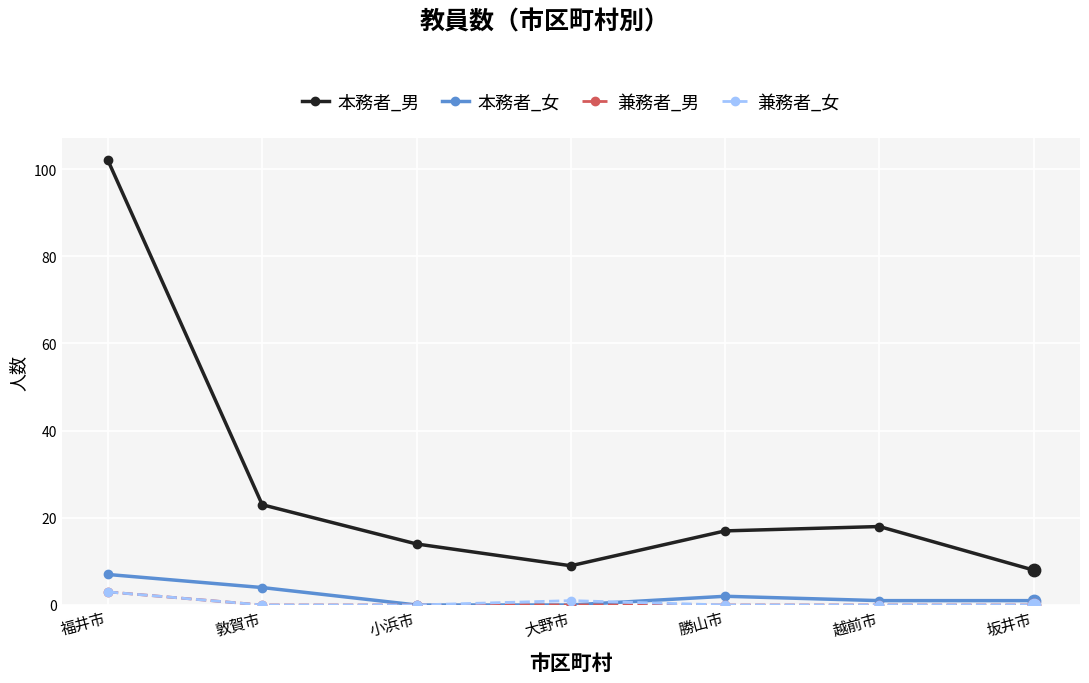

What is the total value across all series at 小浜市?

14